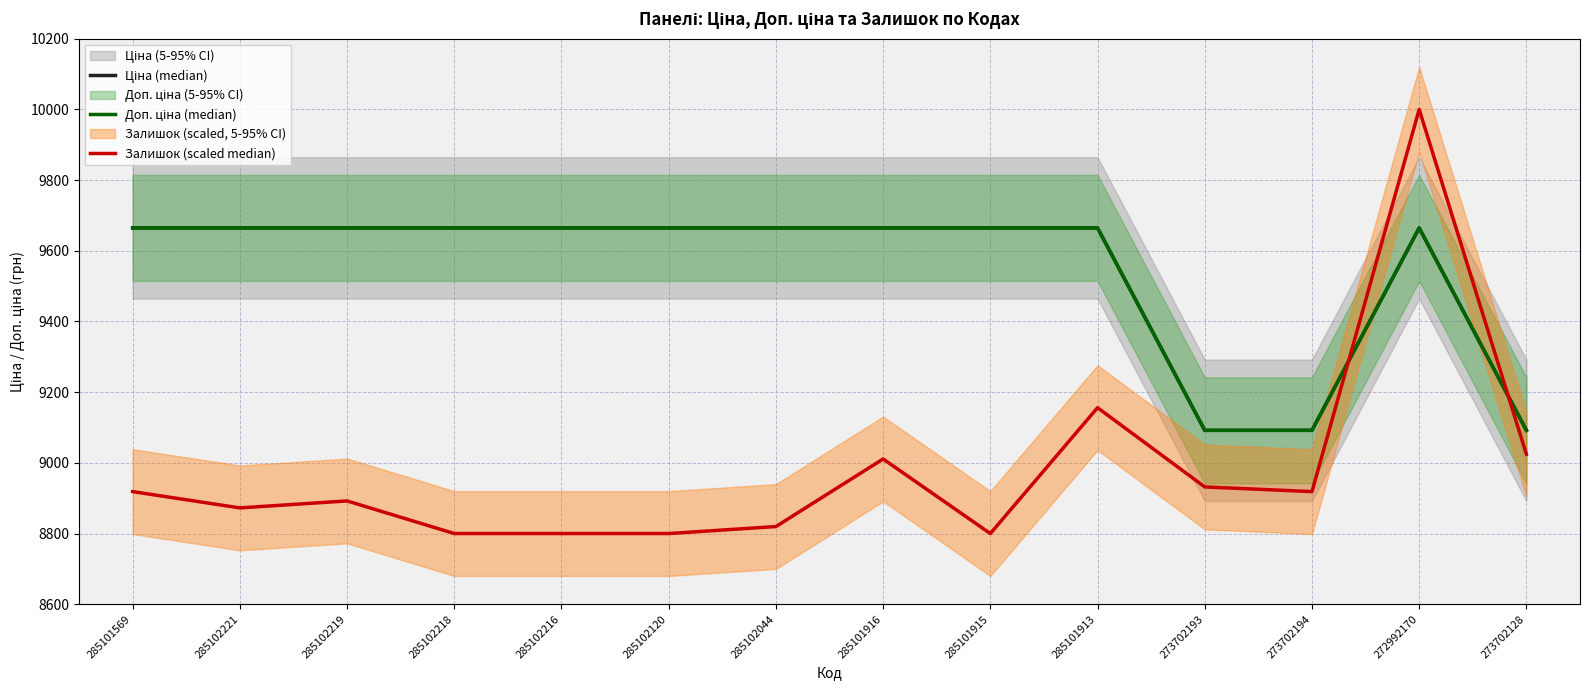

What is the total value across all series at 285102218?

28129.3